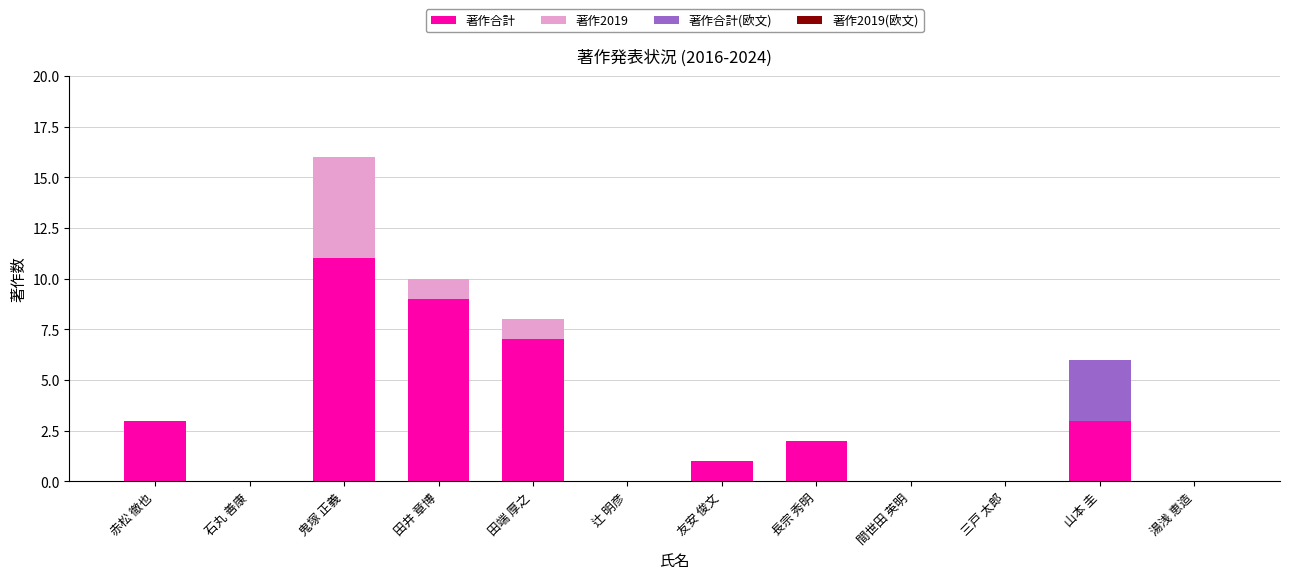

At which category is the sum across all series the highest?

鬼塚 正義